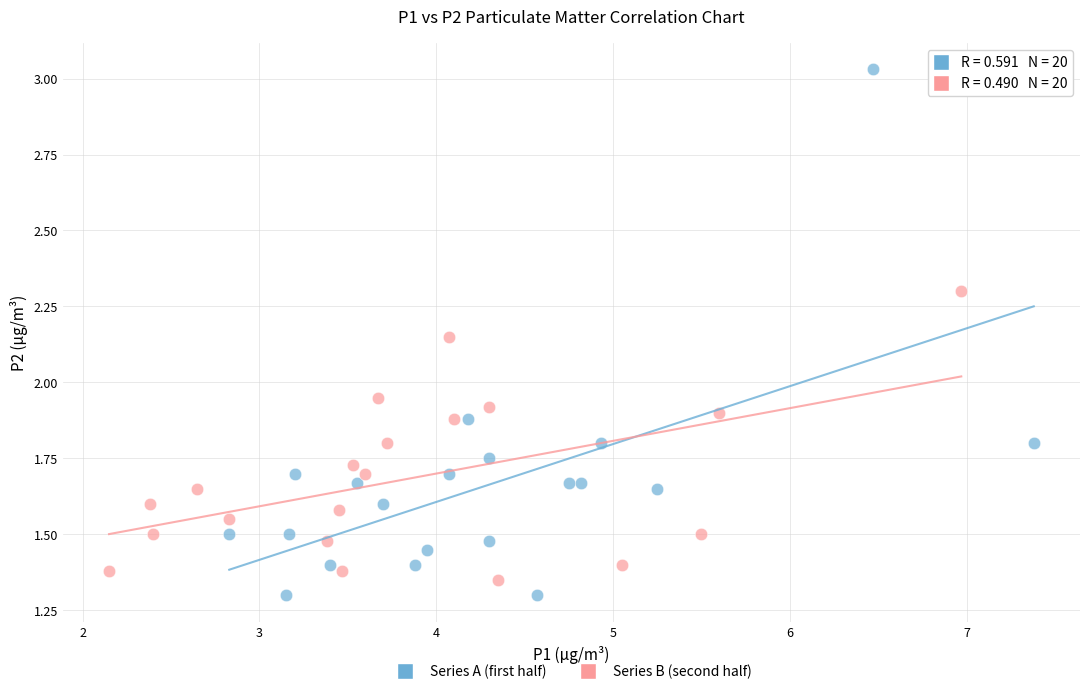

Which series contains the highest Y value?

Series A (first half)